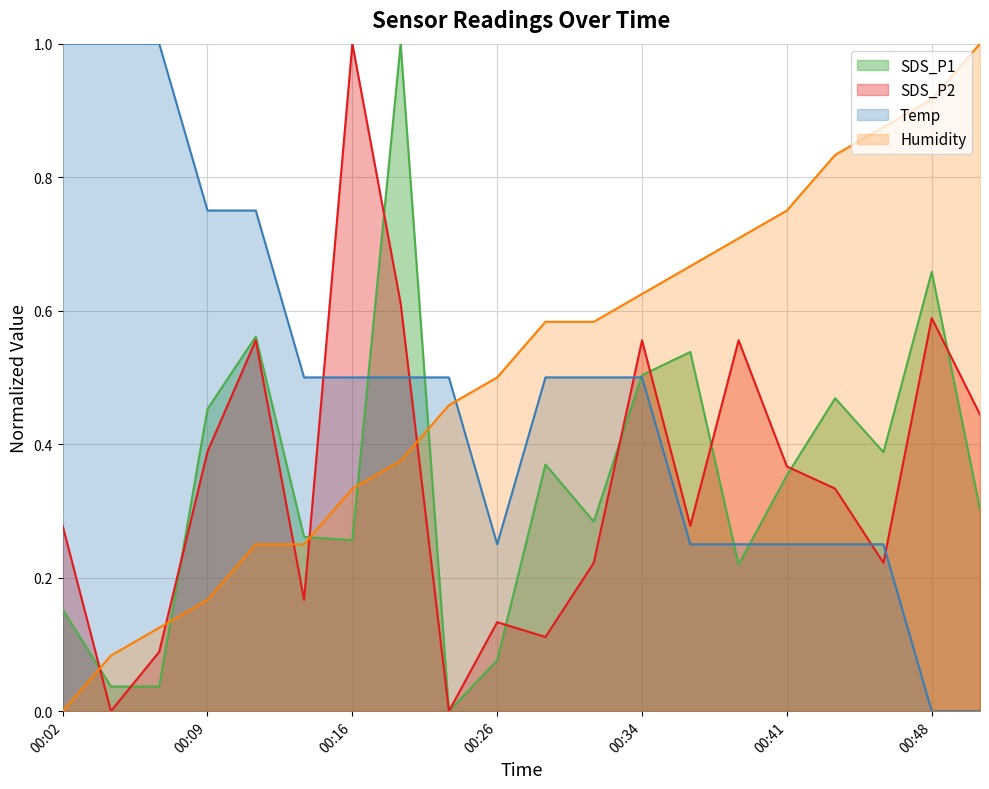

The value of SDS_P2 at 00:31 is 0.2. True or false?

True